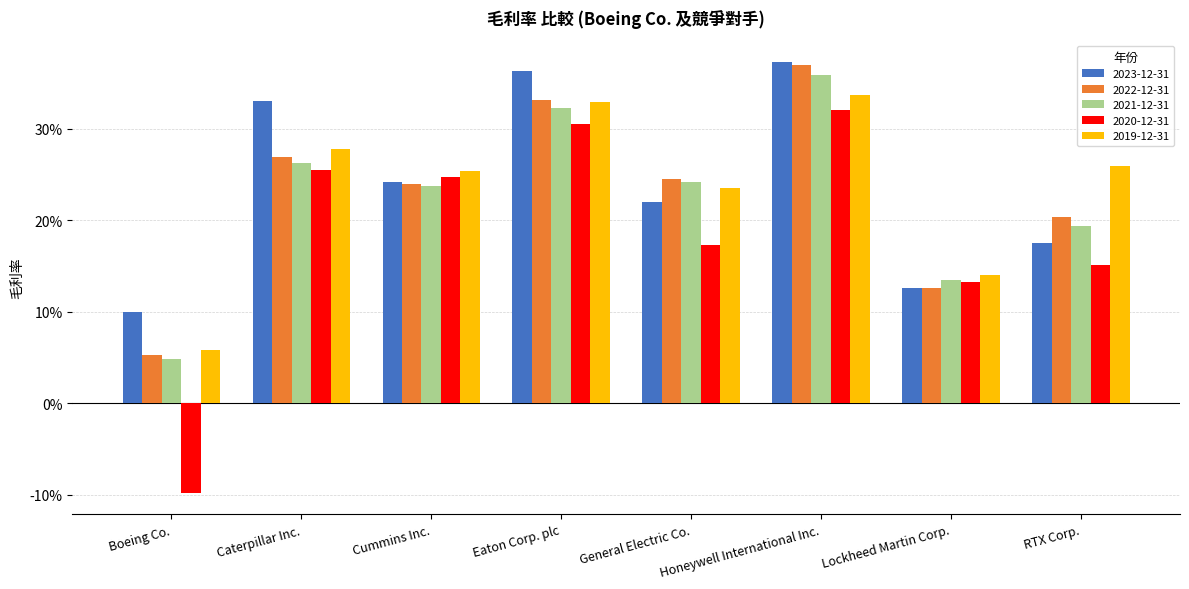

Are the bars horizontal?

No